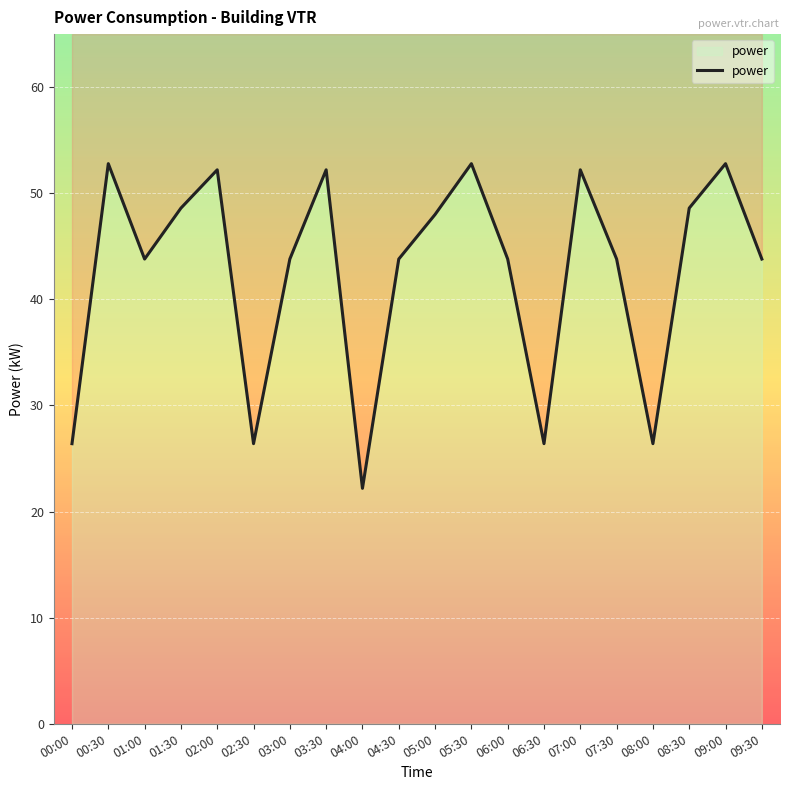

The chart shows a value of 43.8 at 03:00. True or false?

True